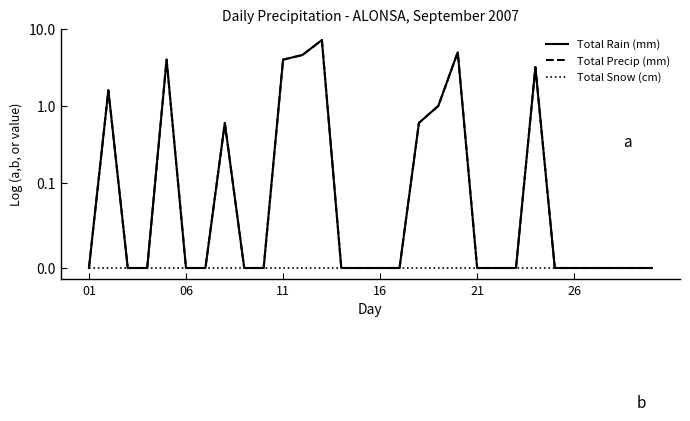

What is the difference between the Total Precip (mm) values at 23 and 25?

3.2